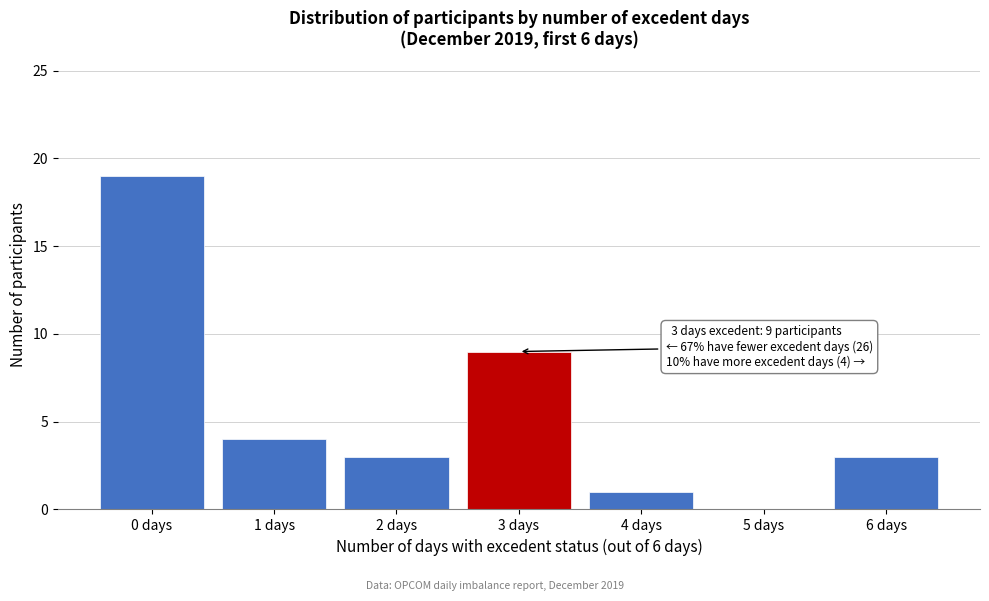

Reading left to right, extract all data points from this chart.

0 days=19	1 days=4	2 days=3	3 days=9	4 days=1	5 days=0	6 days=3